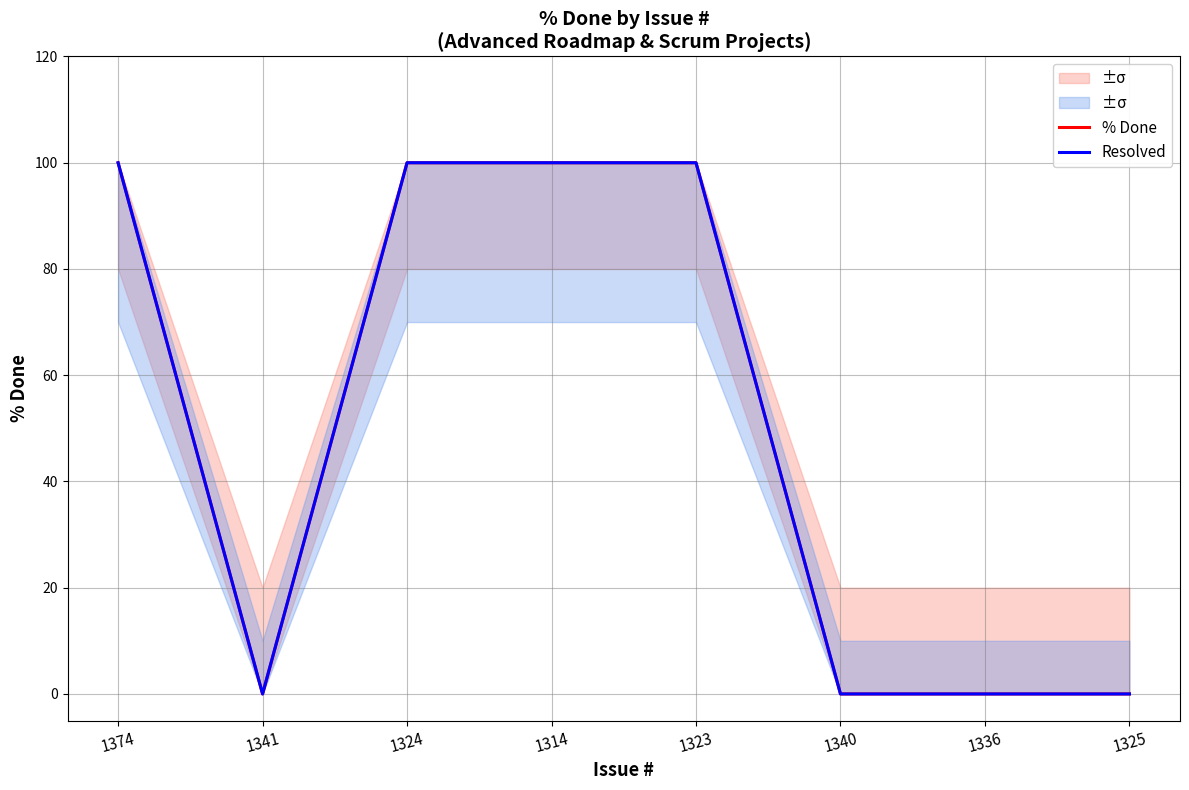

True or false: Resolved has more than 1 points higher than both neighbors.

False